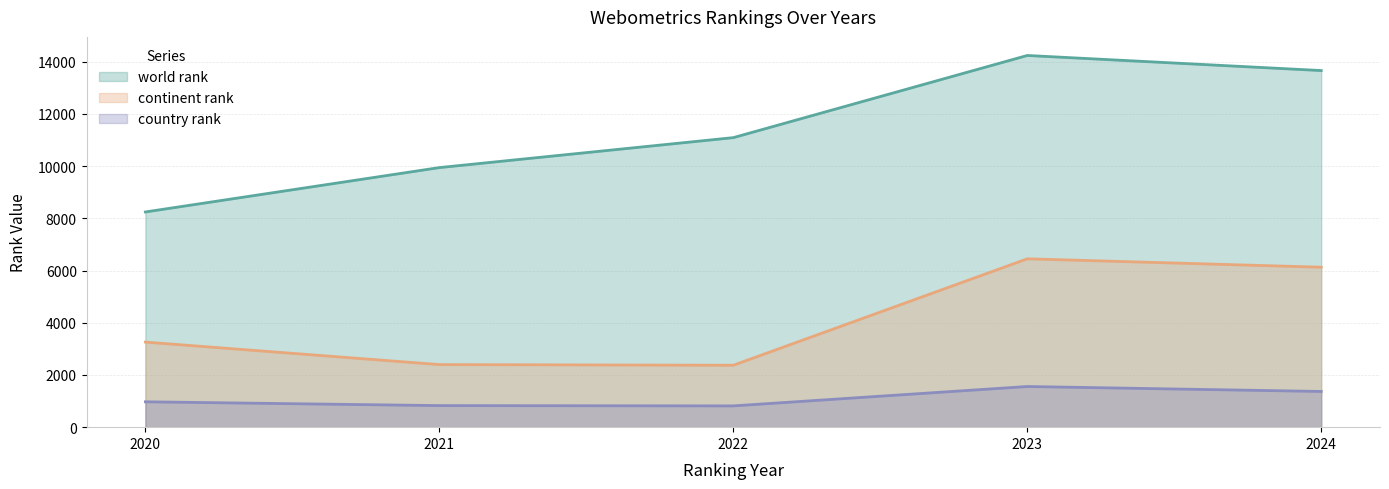

True or false: world rank and continent rank intersect in this chart.

False